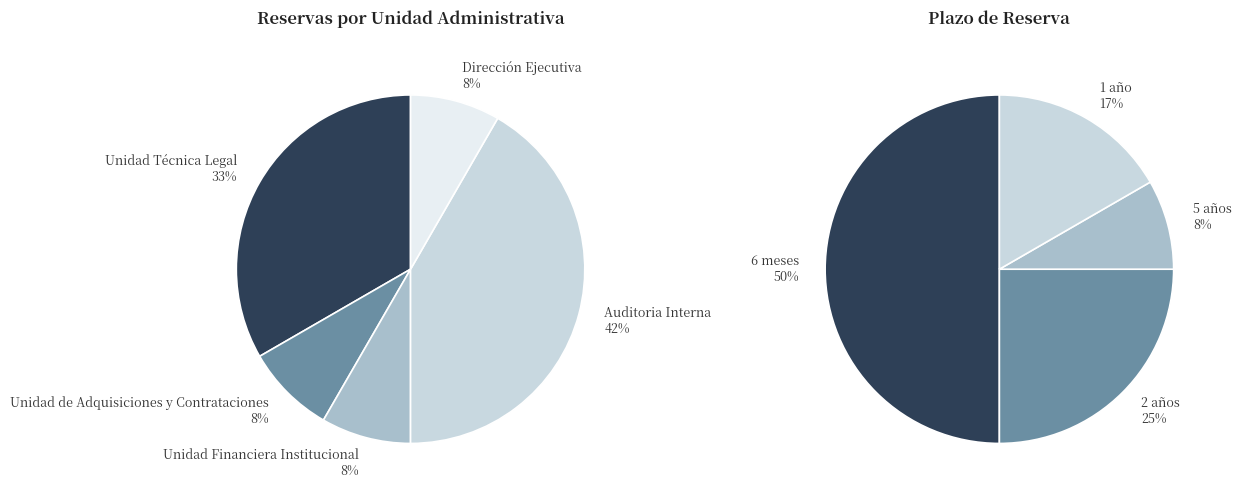

Approximately how many times larger is the value at Unidad Financiera Institucional compared to Dirección Ejecutiva?

1.0